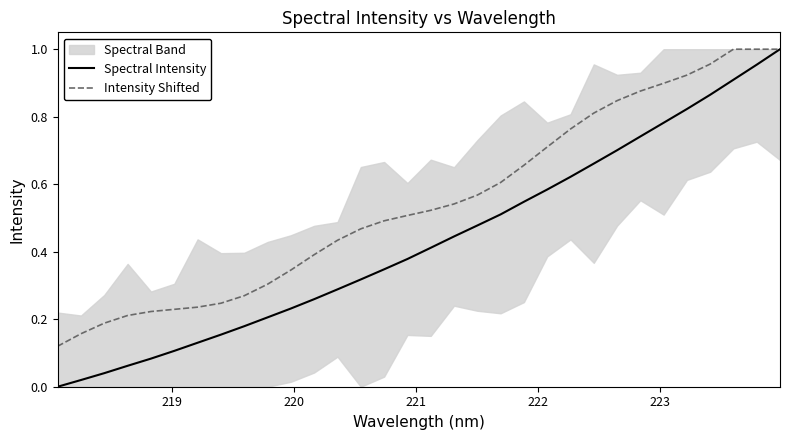

How many categories are shown in the chart?

32